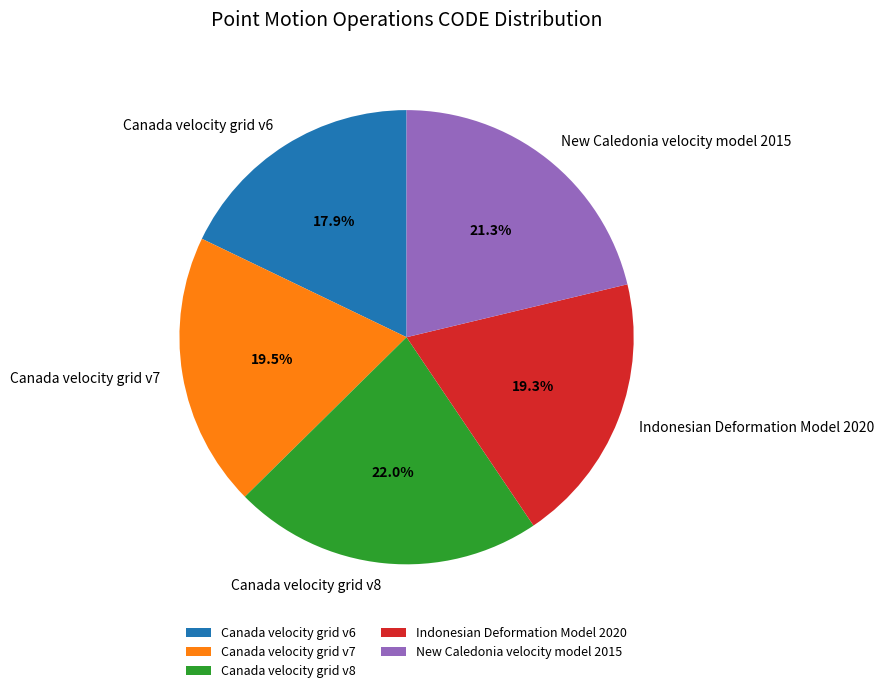

True or false: Canada velocity grid v6 accounts for 18% of the total.

True